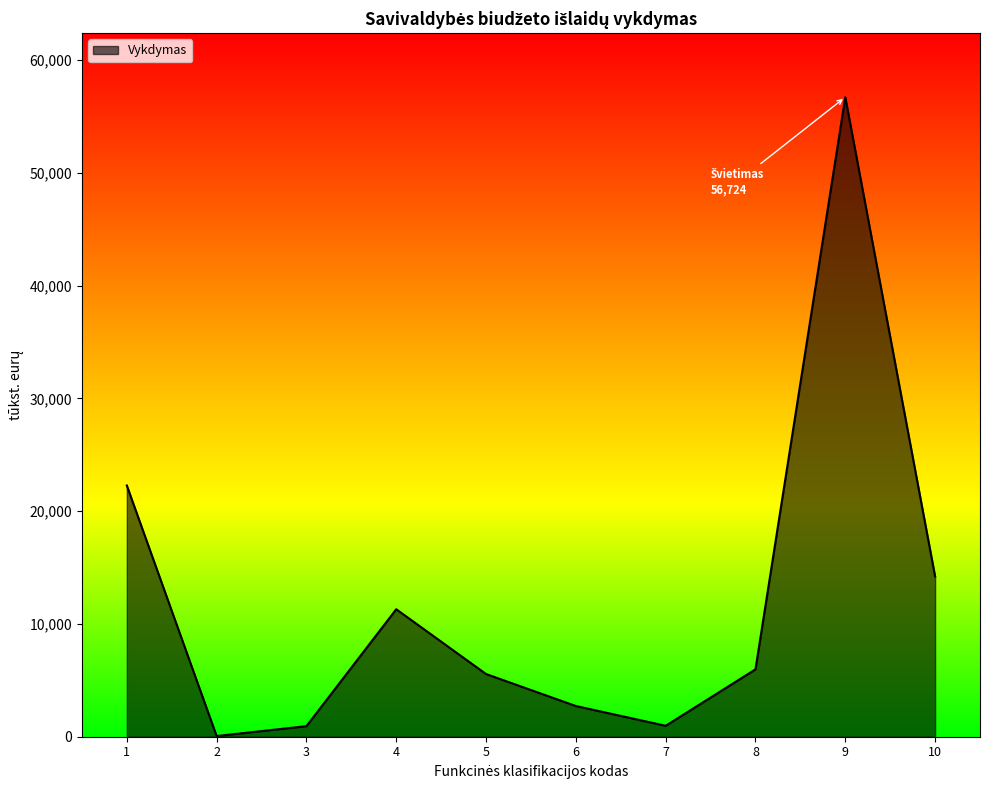

What is the change in value from 1 to 6?

-19560.9